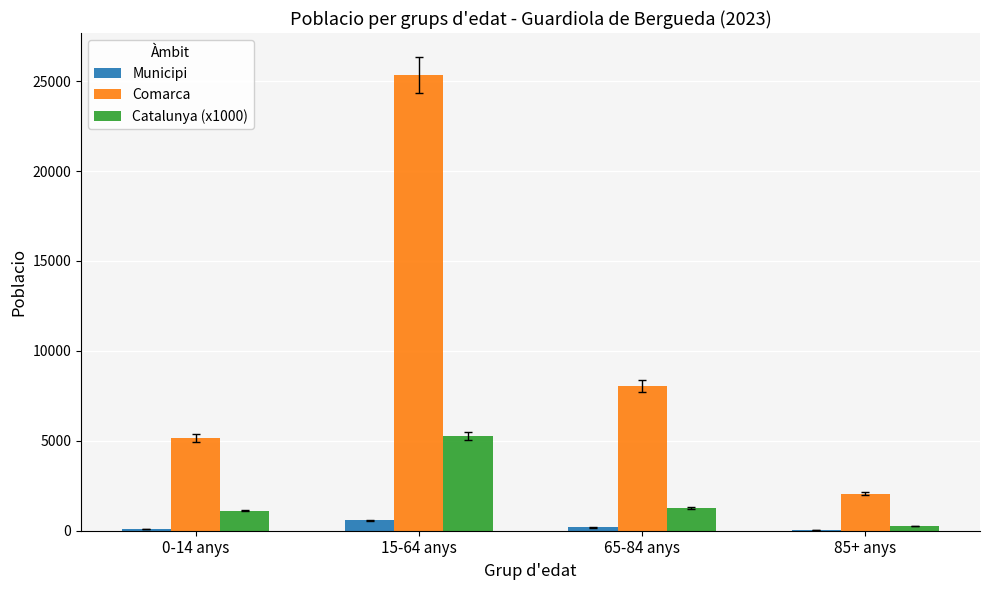

The value of Catalunya (x1000) at 65-84 anys is 1272.7. True or false?

True